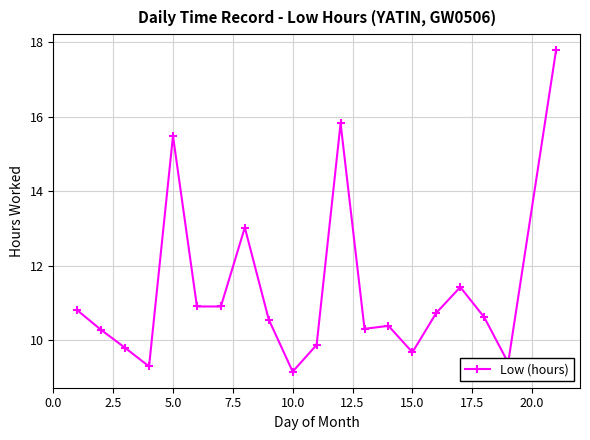

What is the difference between the maximum and minimum values?

8.6